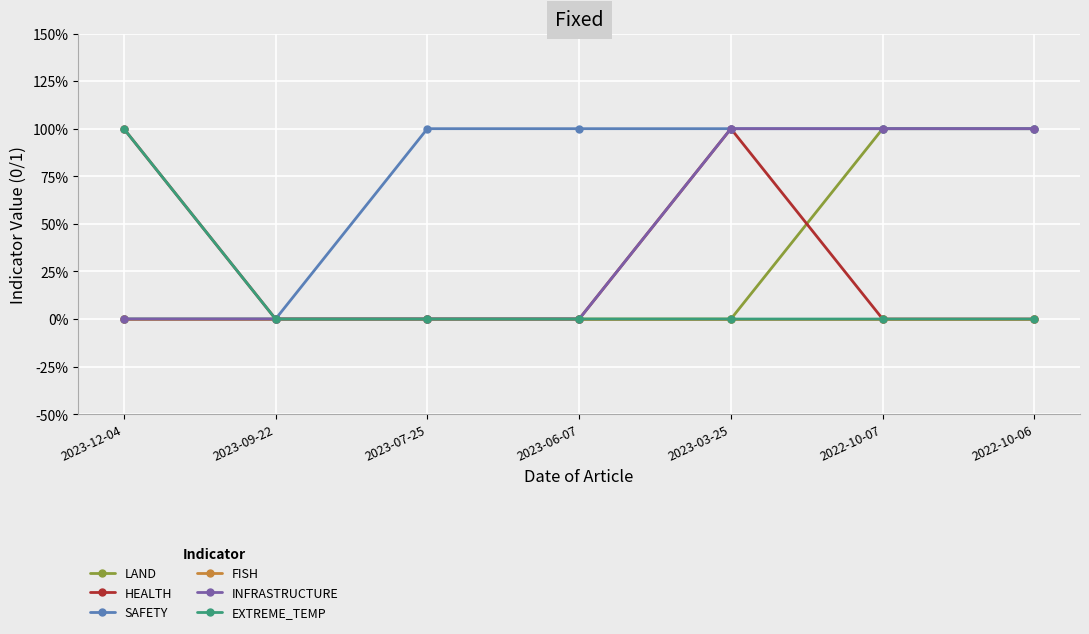

What are all the series names shown in the legend?

LAND, HEALTH, SAFETY, FISH, INFRASTRUCTURE, EXTREME_TEMP